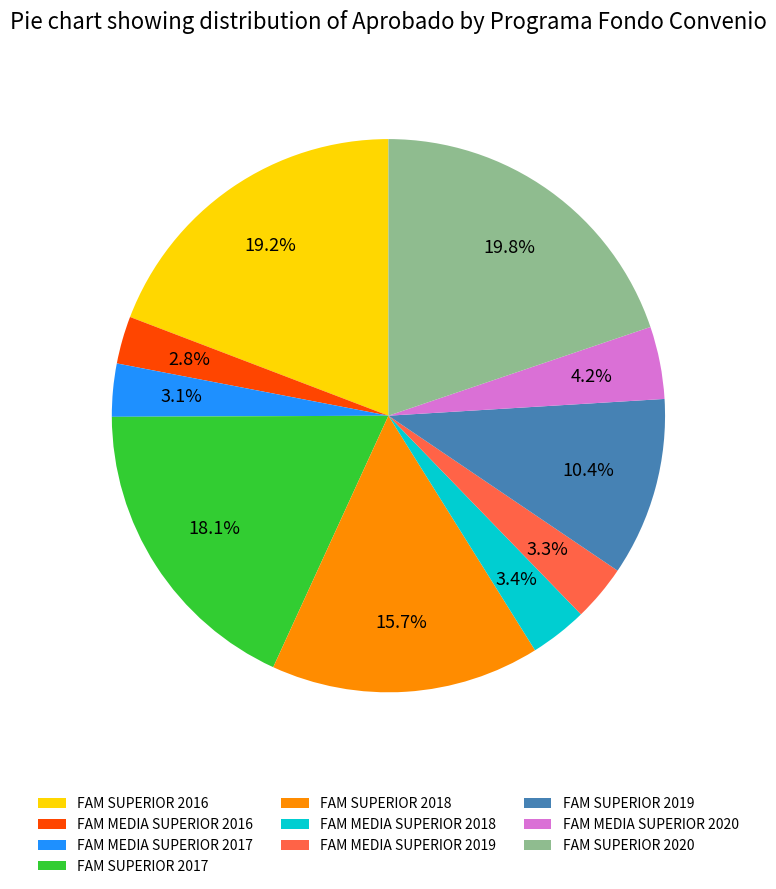

True or false: FAM SUPERIOR 2016 accounts for 19% of the total.

True